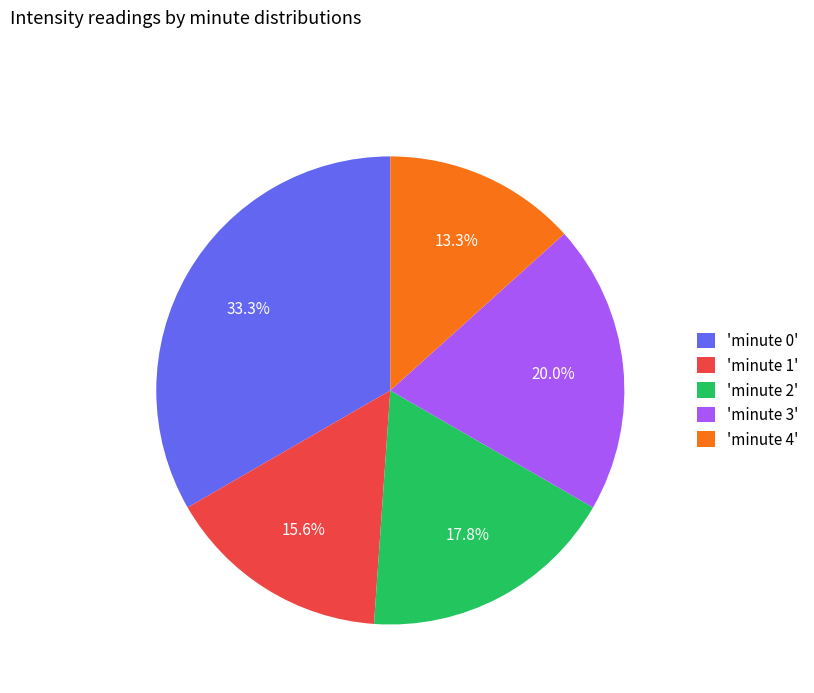

What is the total percentage of 'minute 1' and 'minute 3'?

35.6%